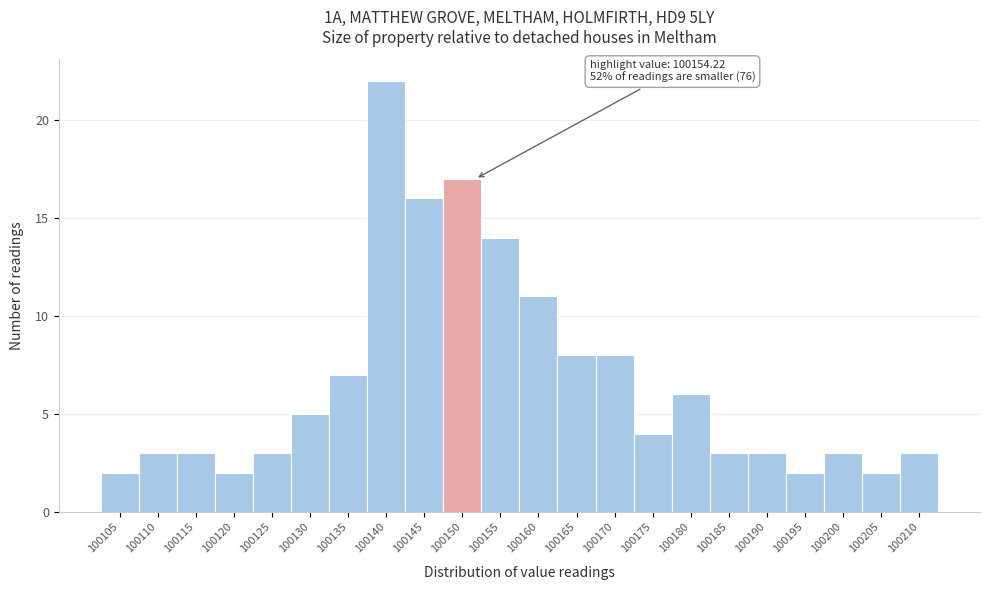

Reading left to right, what are all the values shown in this chart?

2	3	3	2	3	5	7	22	16	17	14	11	8	8	4	6	3	3	2	3	2	3